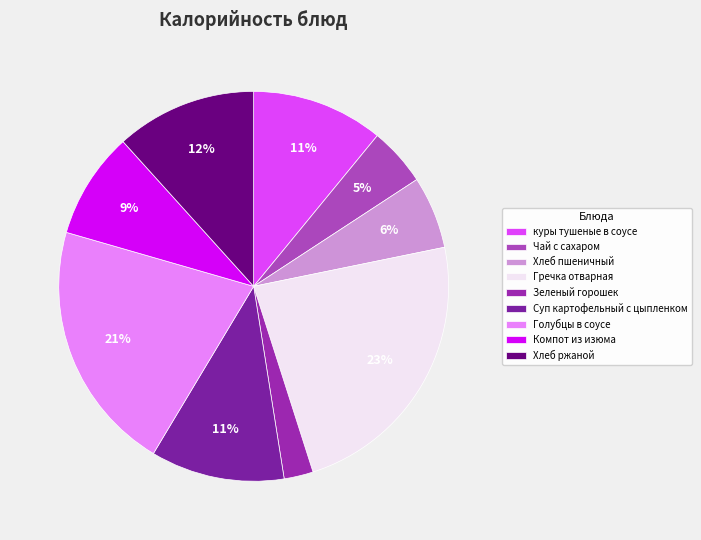

How many slices are in this pie chart?

9